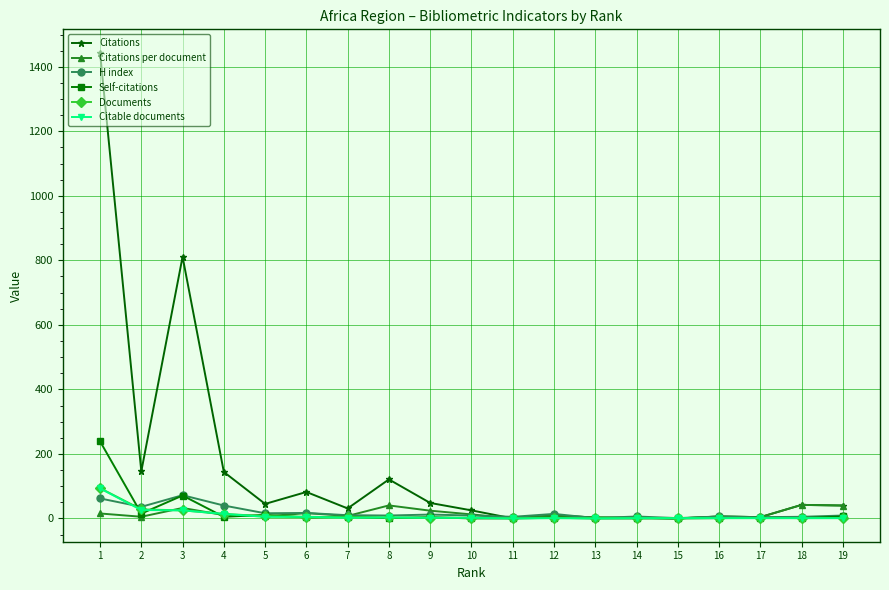

True or false: Documents has a value of 1.0 at 17.

True